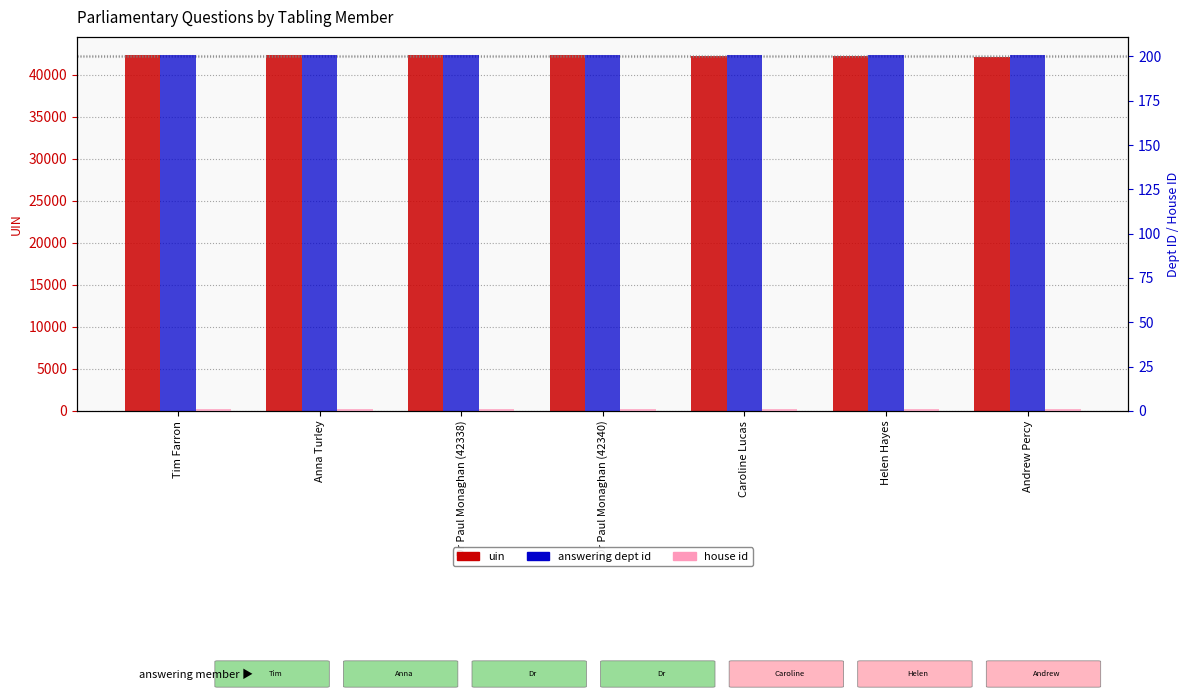

True or false: answering dept id has a value of 267 at Dr Paul Monaghan (42338).

False